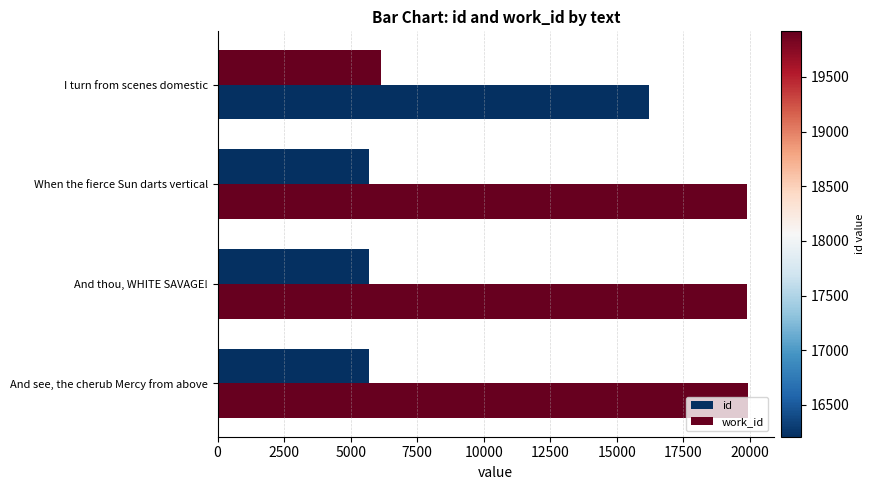

Count the number of data series in this chart.

2